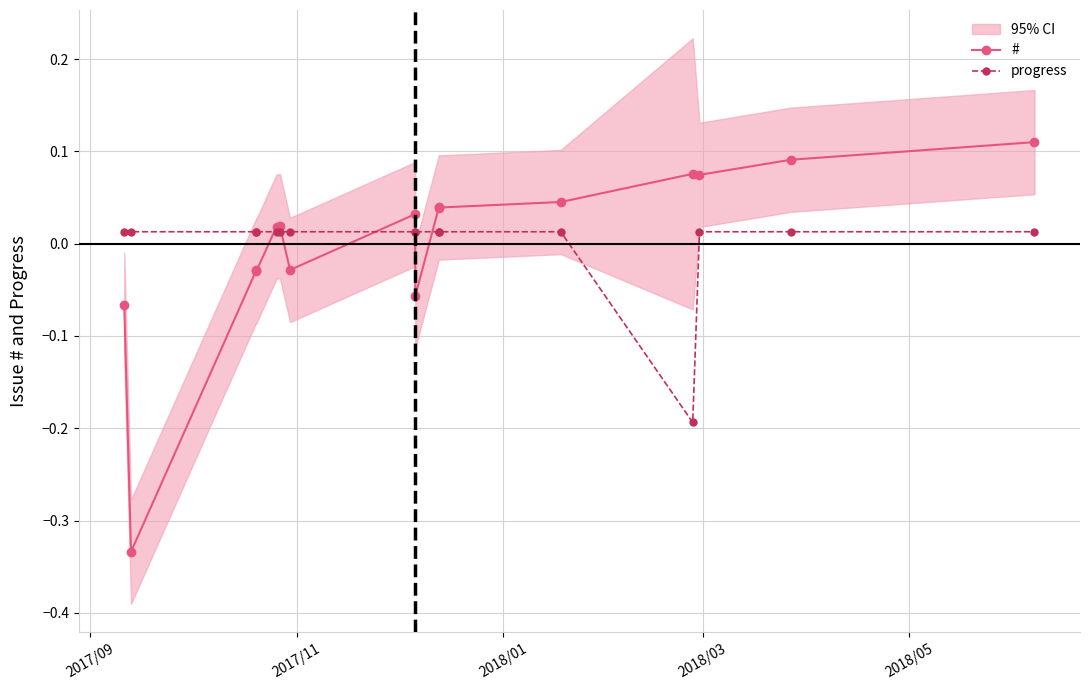

At which label is progress closest to 0?

2017/09